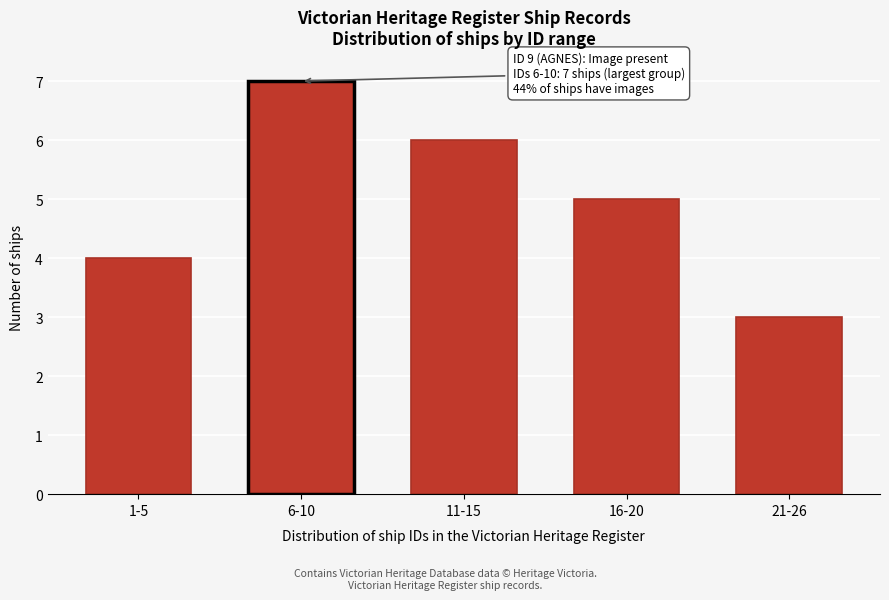

Reading right to left, what are all the values shown in this chart?

21-26=3	16-20=5	11-15=6	6-10=7	1-5=4